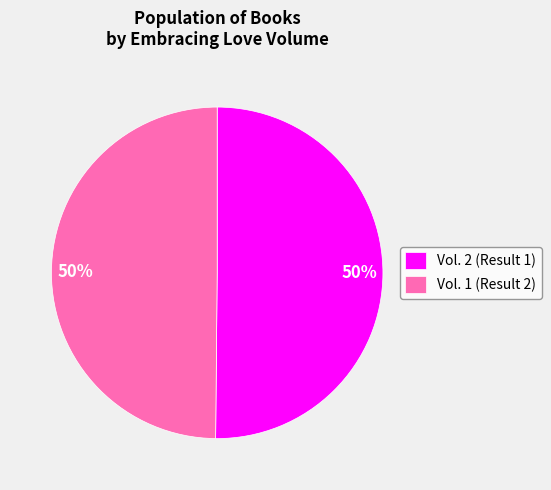

How many slices are in this pie chart?

2